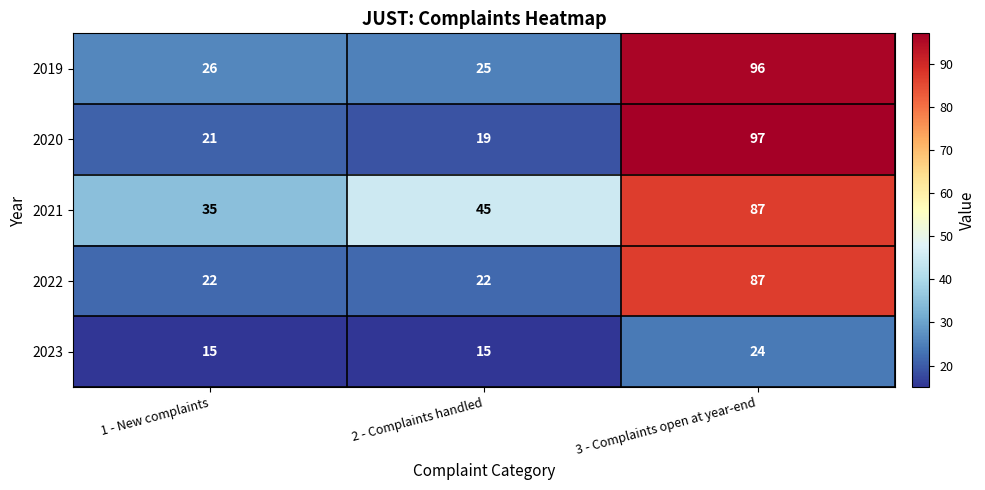

What is the difference between the highest and lowest values at 2 - Complaints handled?

30